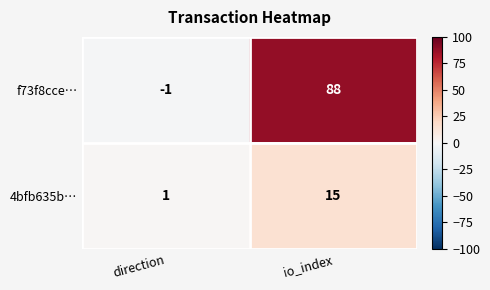

What is the average value of the f73f8cce… series?

44